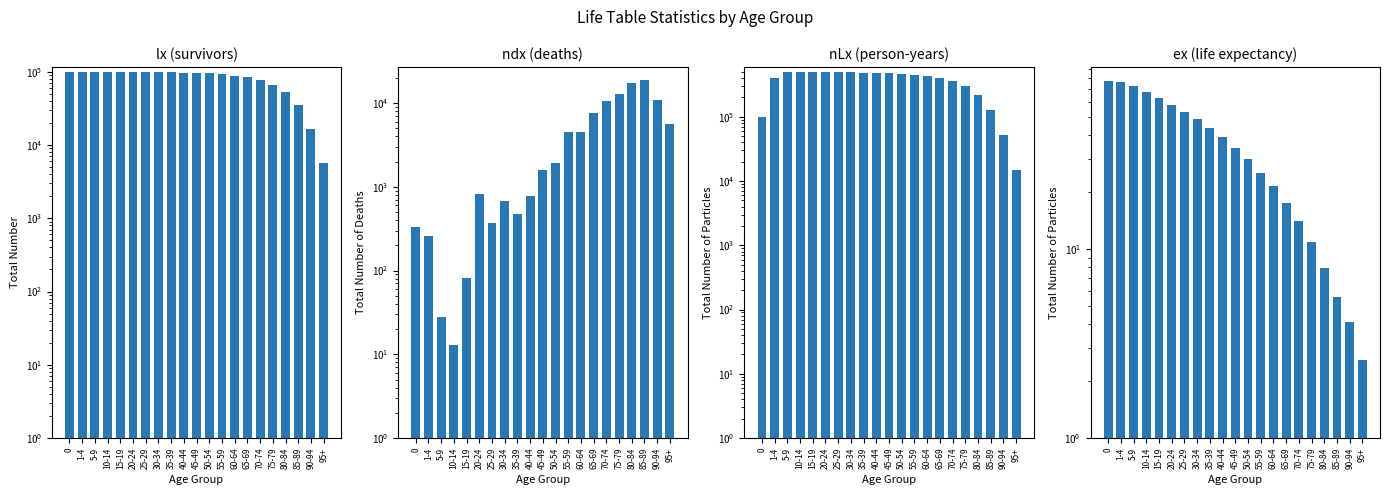

What is the greatest value displayed?

496993.0